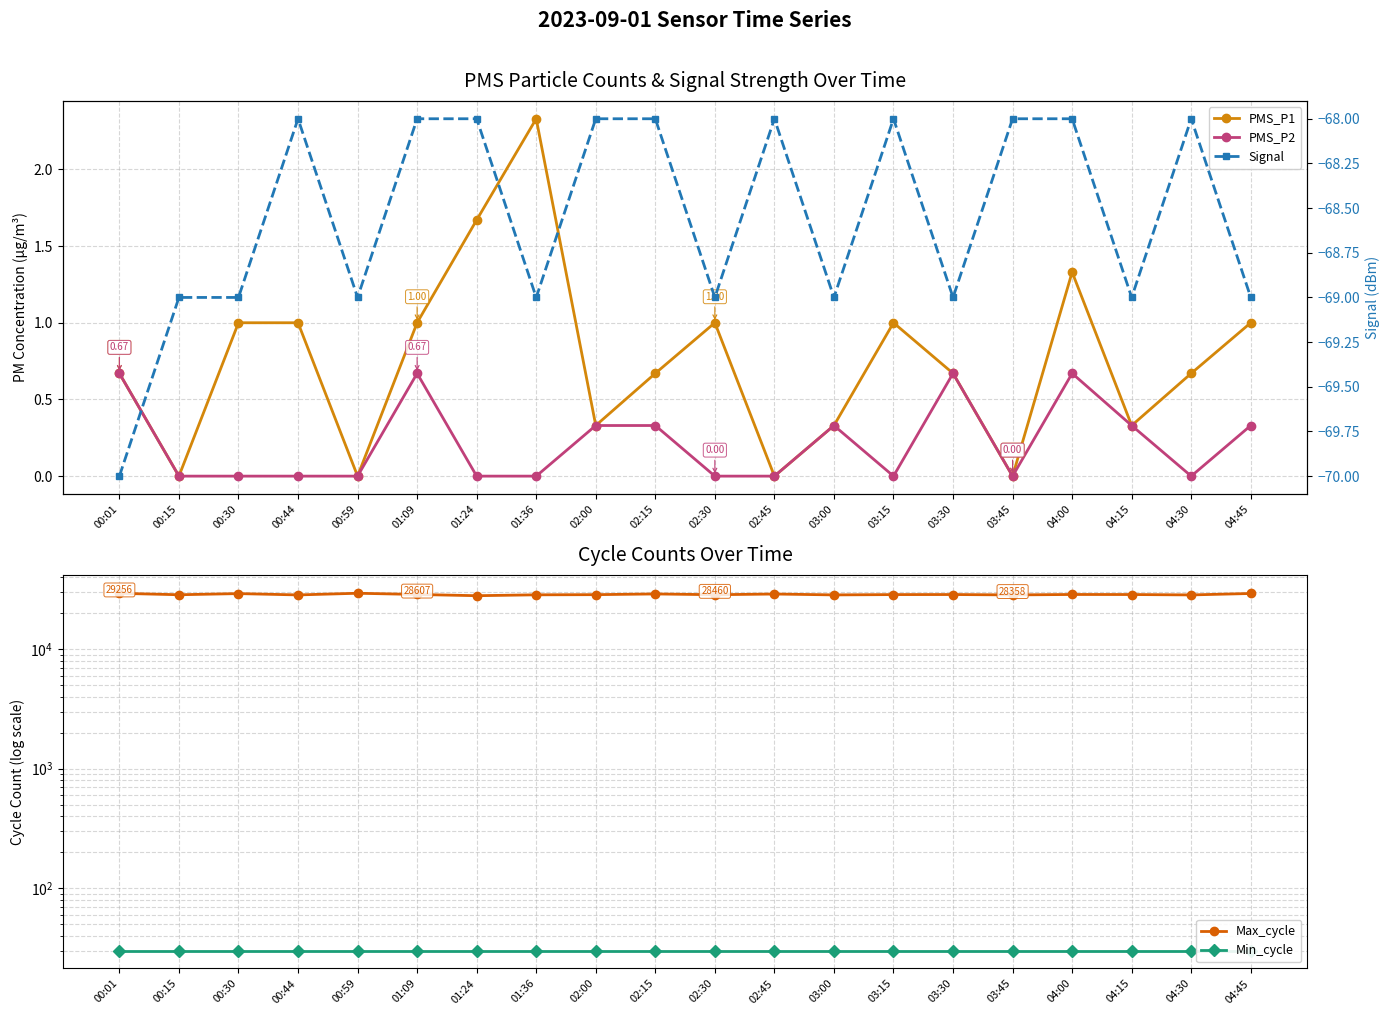

What is the sum of all PMS_P1 values?

15.0